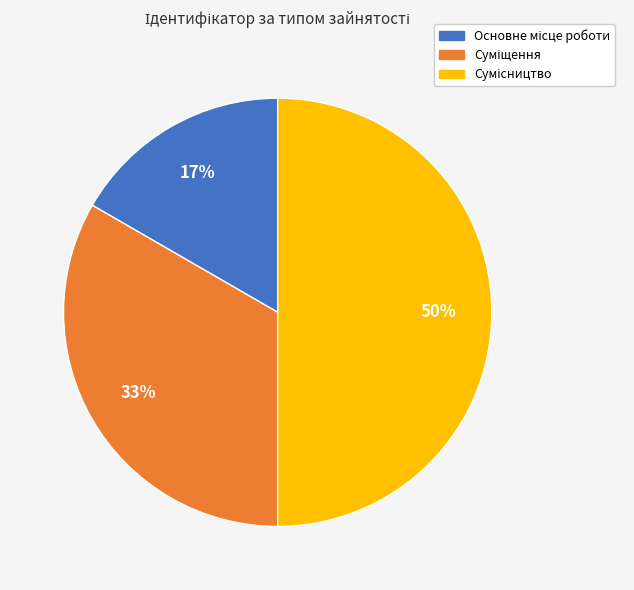

To the nearest percent, what is the difference between the largest and smallest slice percentages?

33%